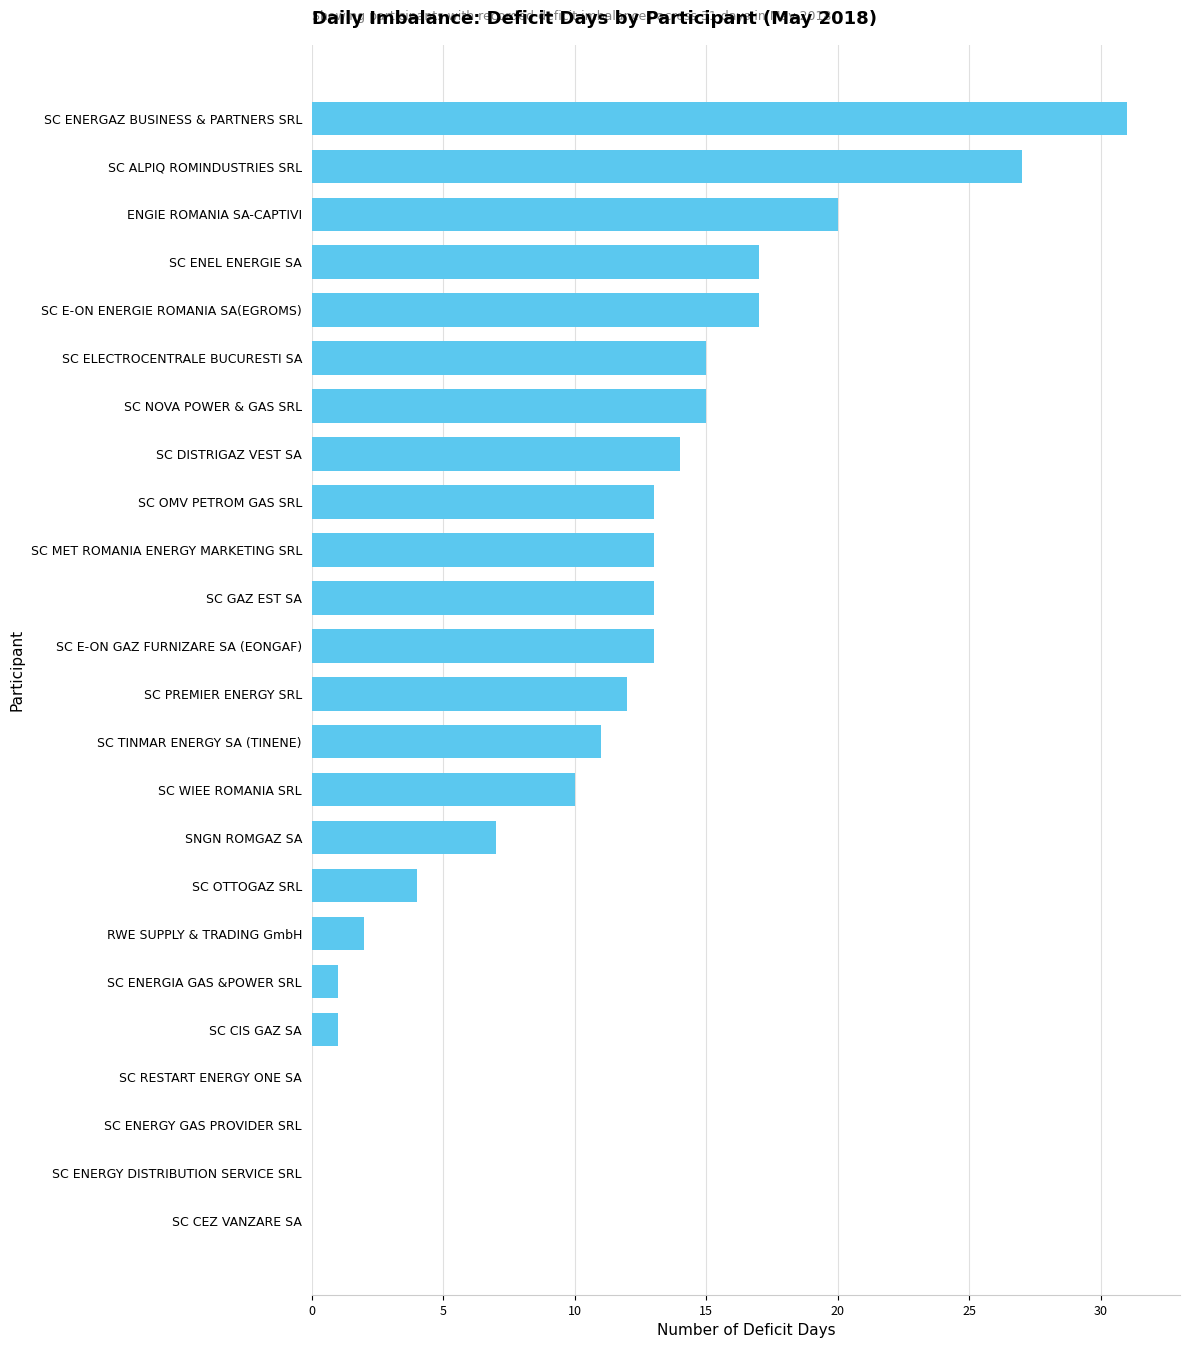

True or false: the data shows 13 at SC E-ON GAZ FURNIZARE SA (EONGAF).

True